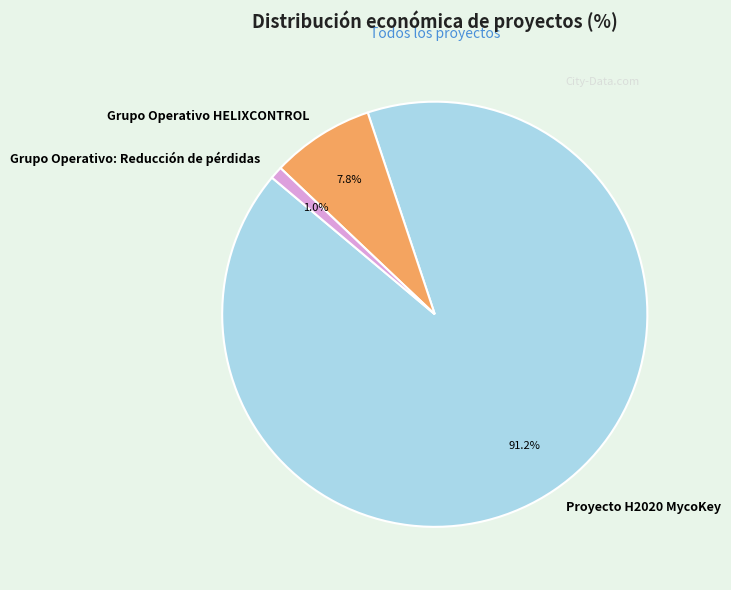

Count the number of slices in the pie.

3